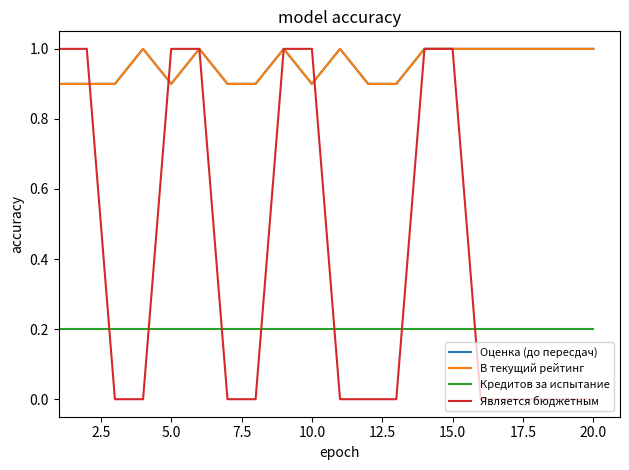

True or false: Является бюджетным has more than 0 points higher than both neighbors.

False